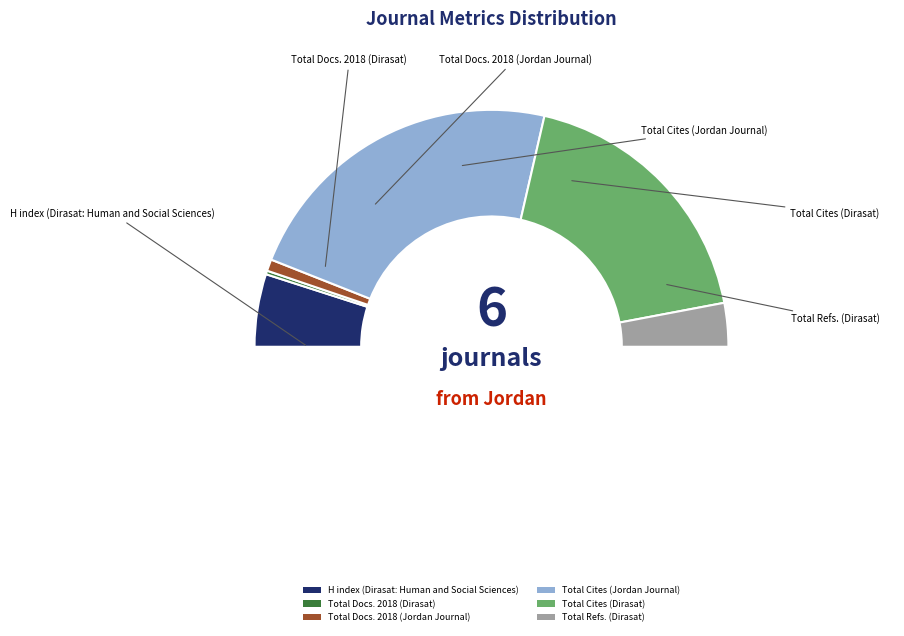

To the nearest percent, what is the combined percentage of Total Refs. (Dirasat) and Total Cites (Dirasat)?

43%